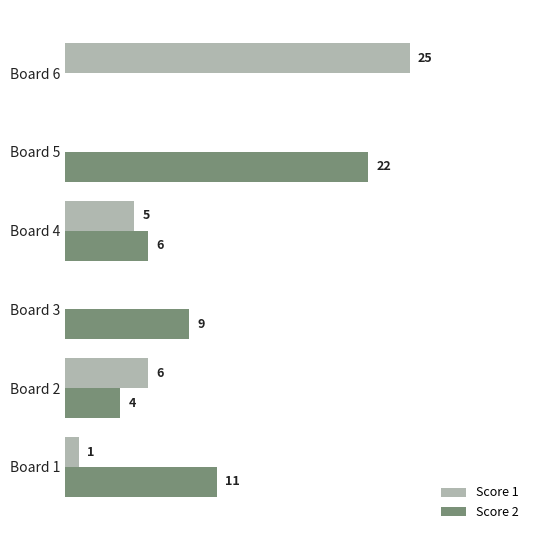

Between Board 3 and Board 5, which series saw the biggest shift?

Score 2